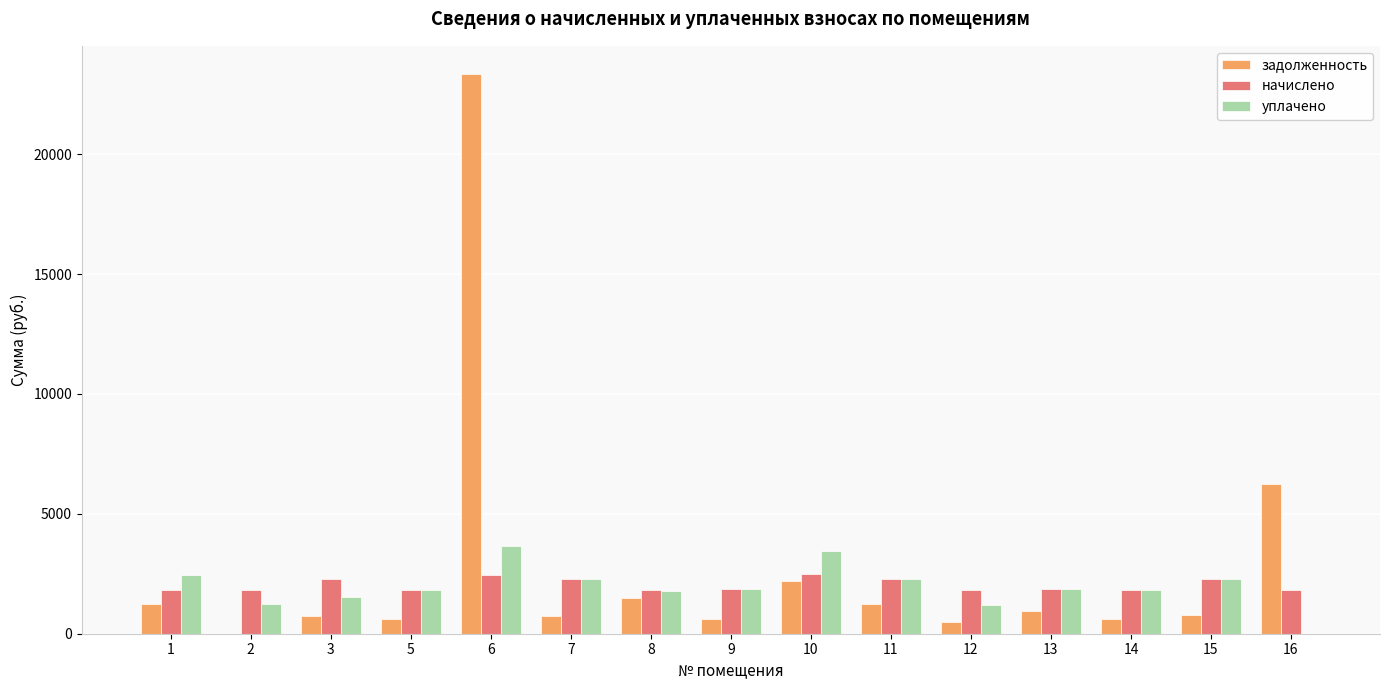

The value of задолженность at 11 is 2124.2. True or false?

False